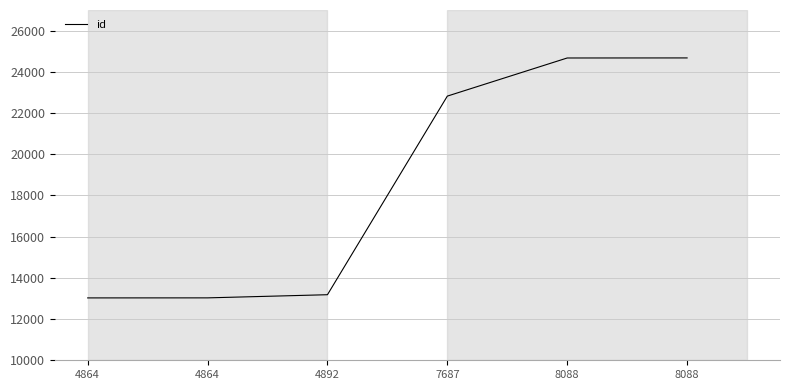

Where is the data nearest to the value 18850?

7687